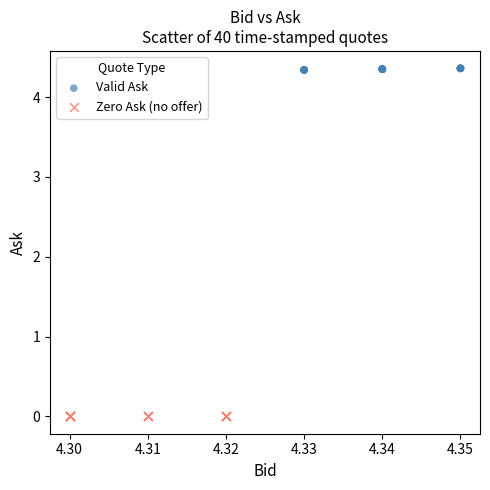

Which series contains the highest Y value?

Valid Ask